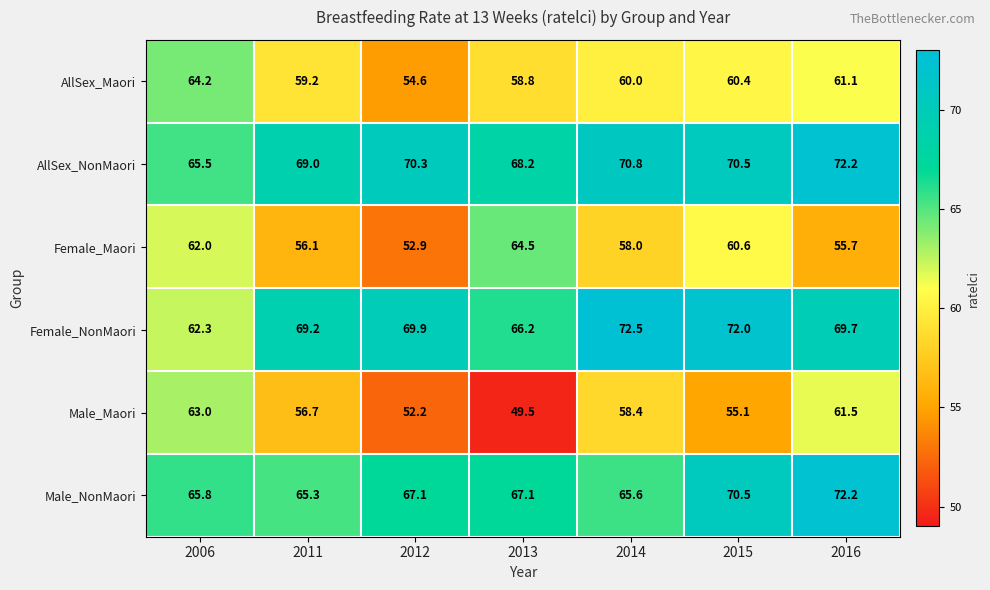

What is the sum of all Male_NonMaori values?

473.6